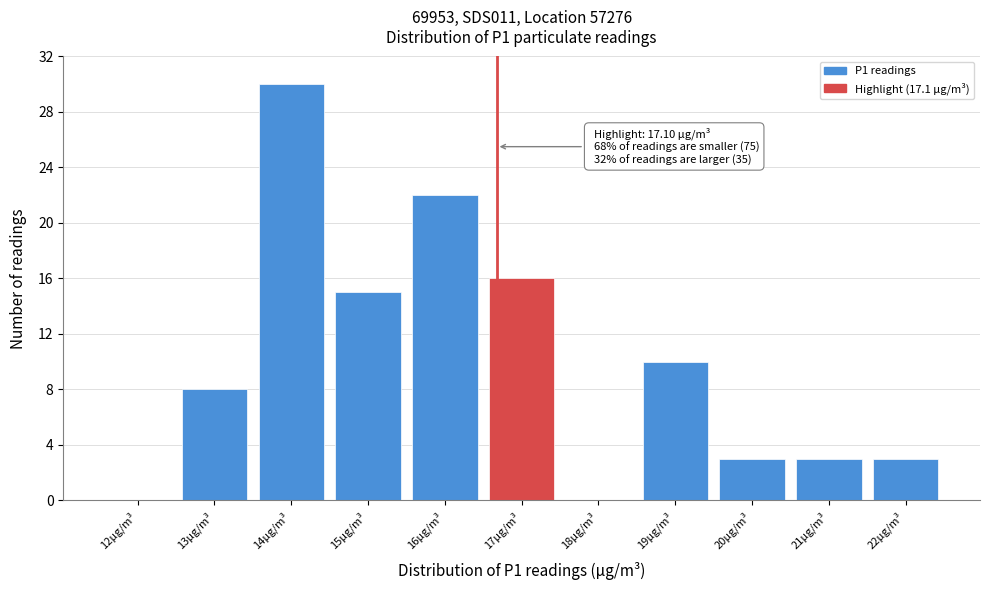

Reading right to left, extract all data points from this chart.

22µg/m³=3	21µg/m³=3	20µg/m³=3	19µg/m³=10	18µg/m³=0	17µg/m³=16	16µg/m³=22	15µg/m³=15	14µg/m³=30	13µg/m³=8	12µg/m³=0